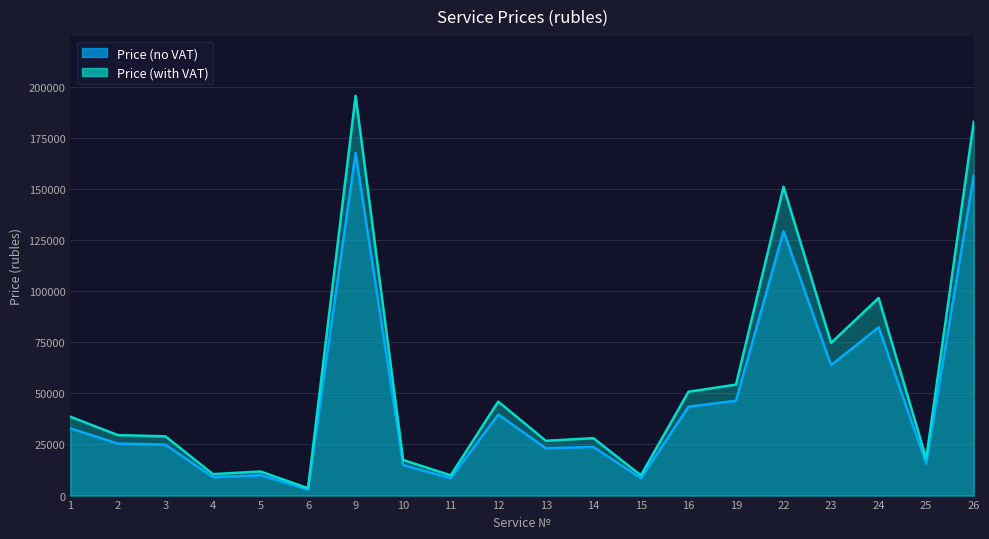

True or false: Price (with VAT) and Price (no VAT) cross at least once.

False